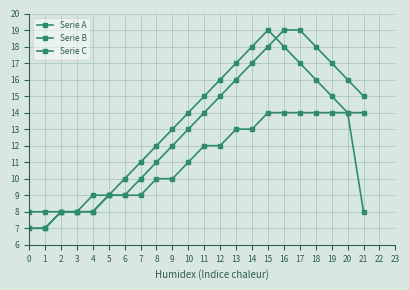

What is the value of the Serie C point at the 21st from the left?

14